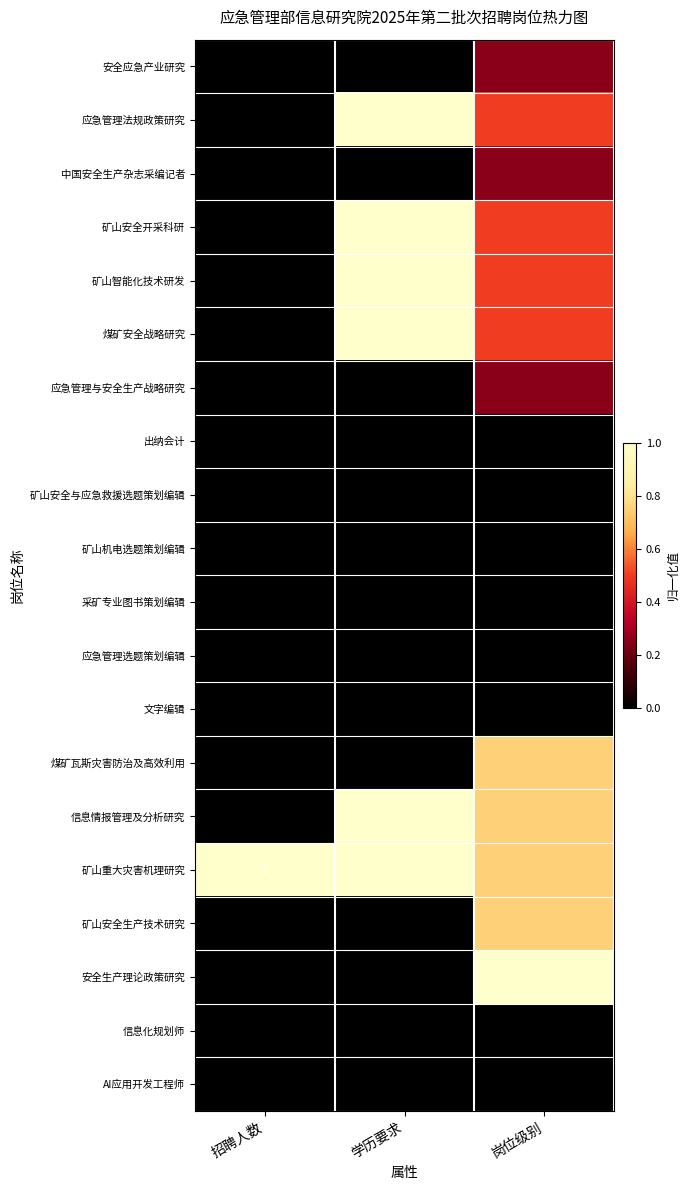

What is the difference between the maximum and minimum values in the 应急管理法规政策研究 series?

1.0